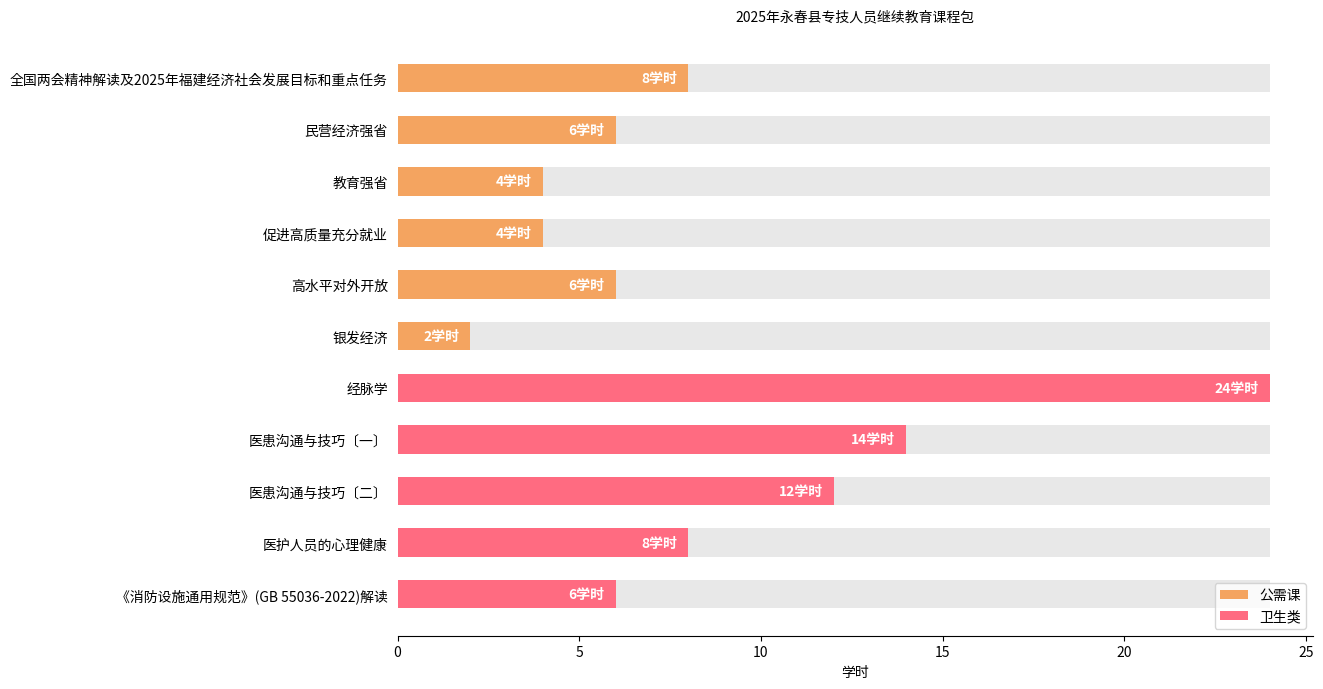

What is the greatest value displayed?

24